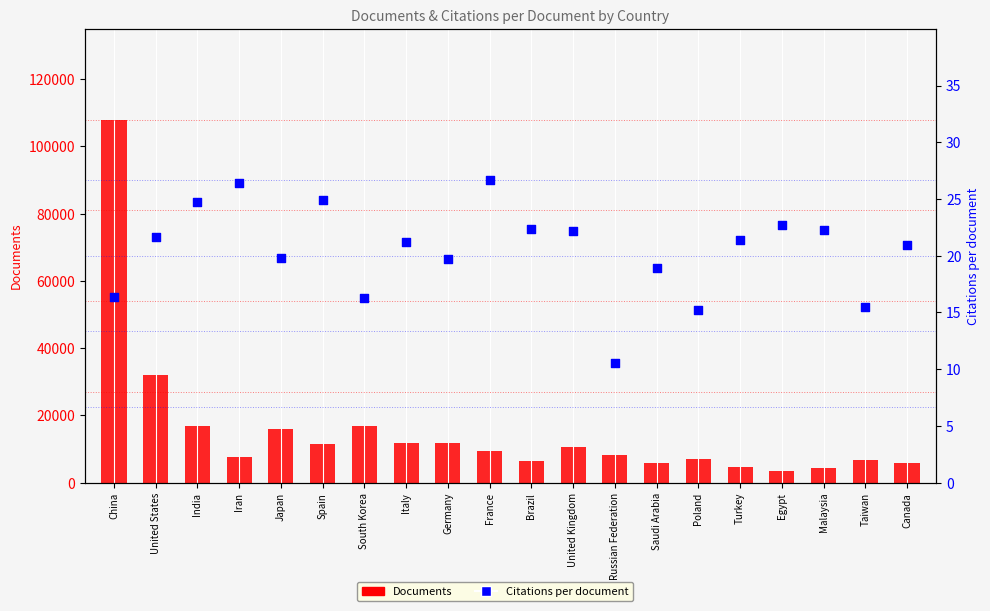

What are all the series names shown in the legend?

Documents, Citations per document